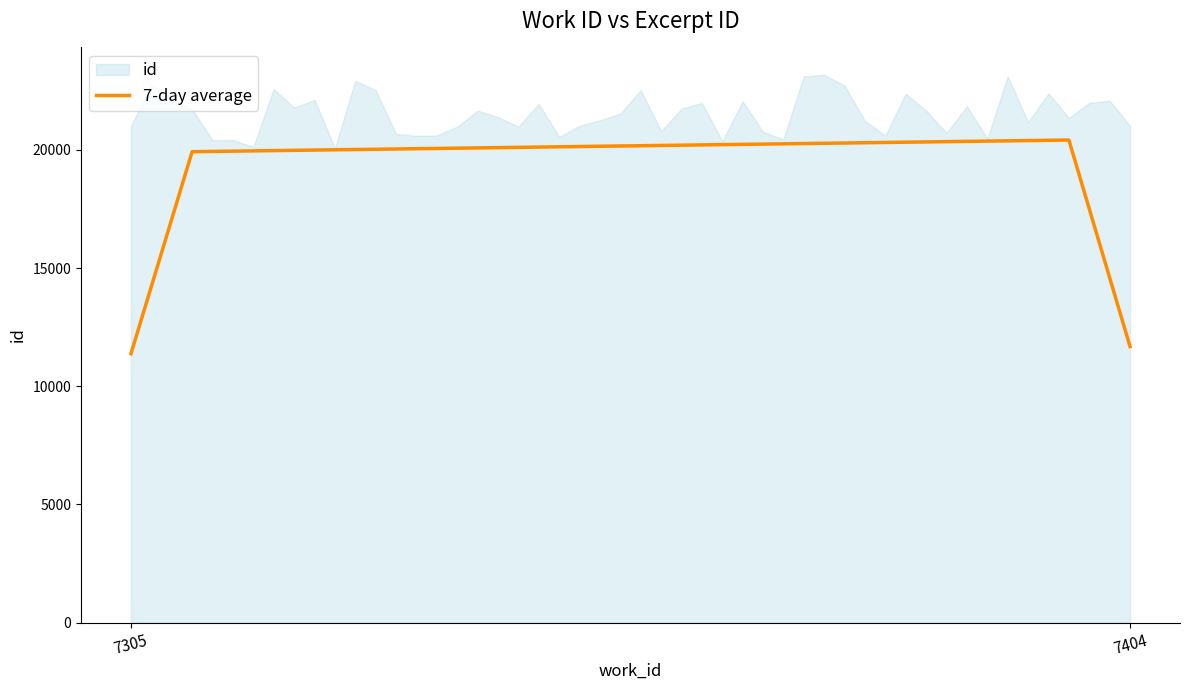

Is the value of id at 7404 greater than the value of work_id at 7305?

Yes